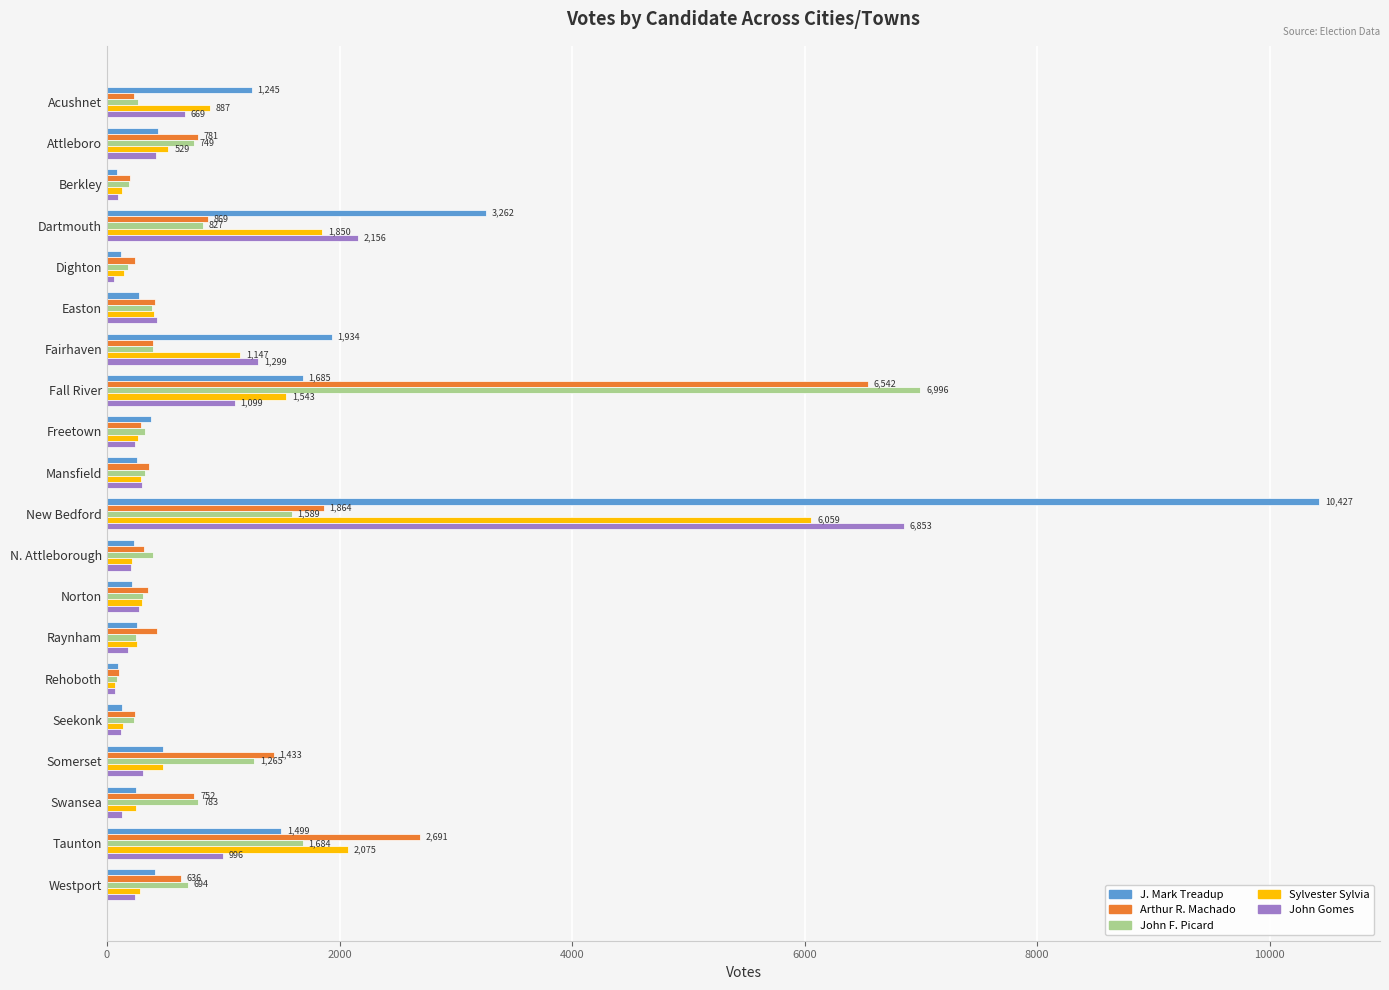

What value does the Sylvester Sylvia series have at Fairhaven?

1147